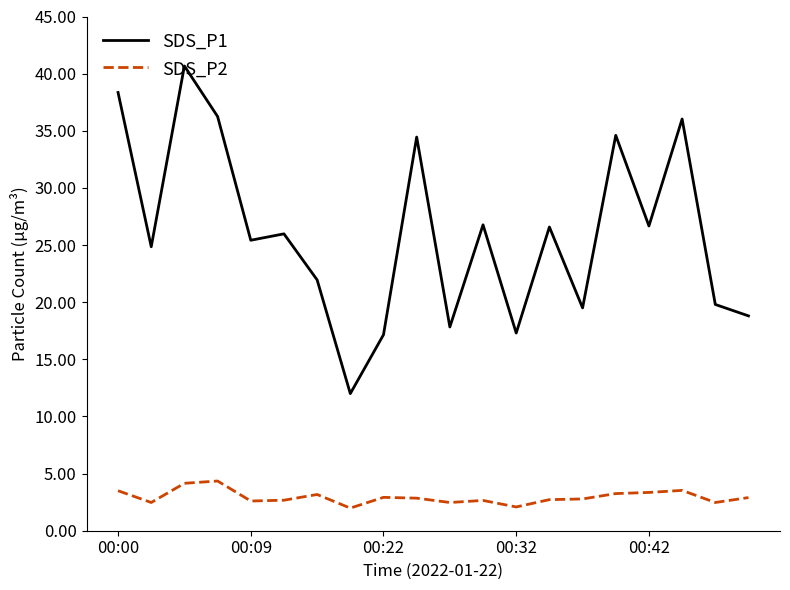

True or false: SDS_P2 and SDS_P1 cross at least once.

False